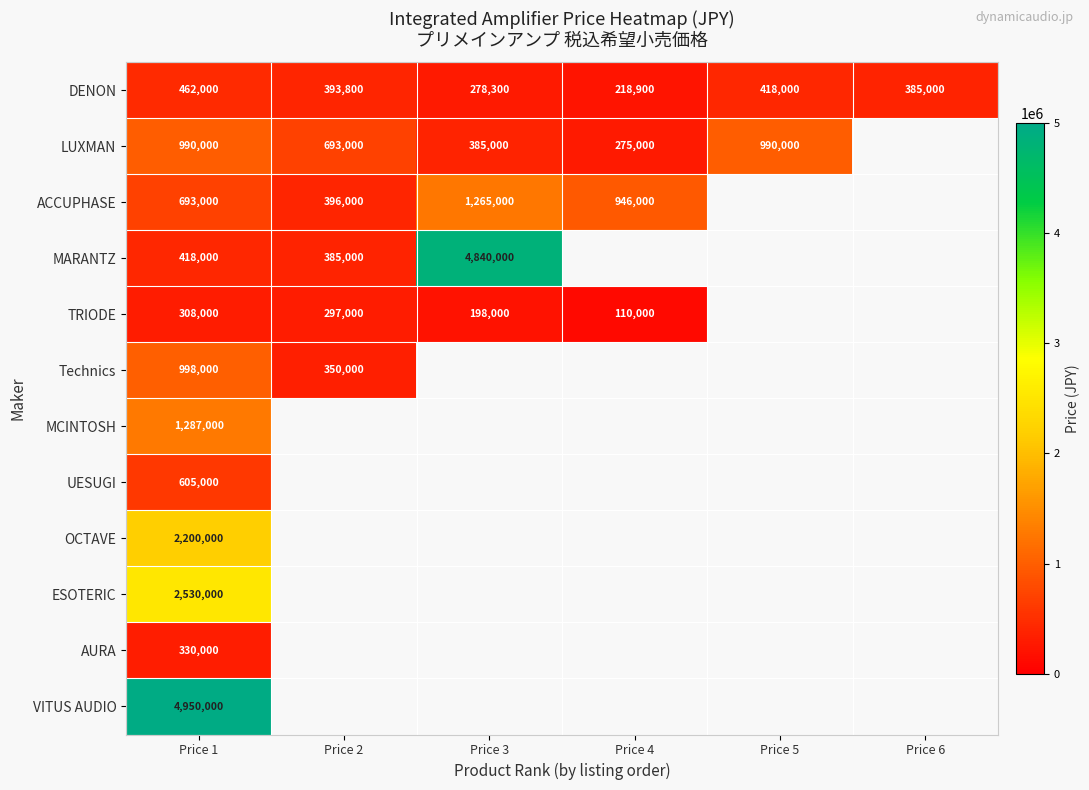

At Price 1, list the series in order from smallest to largest.

TRIODE, AURA, MARANTZ, DENON, UESUGI, ACCUPHASE, LUXMAN, Technics, MCINTOSH, OCTAVE, ESOTERIC, VITUS AUDIO